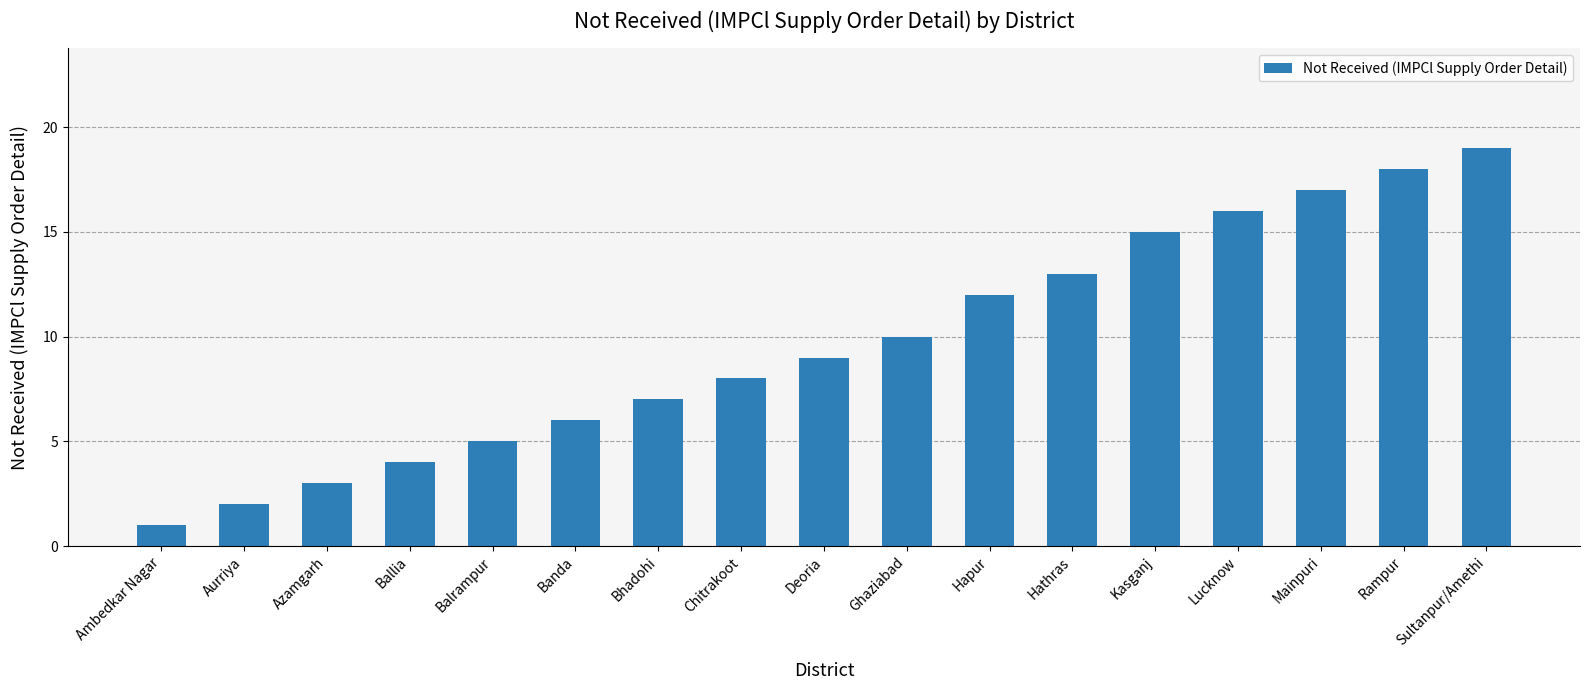

Where is the data nearest to the value 10?

Ghaziabad